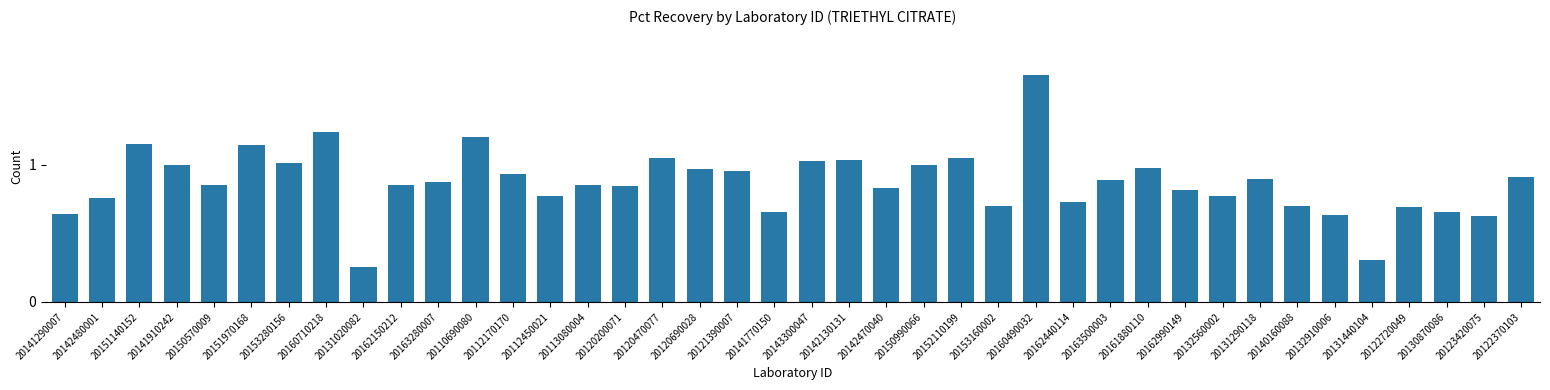

Are the bars horizontal?

No